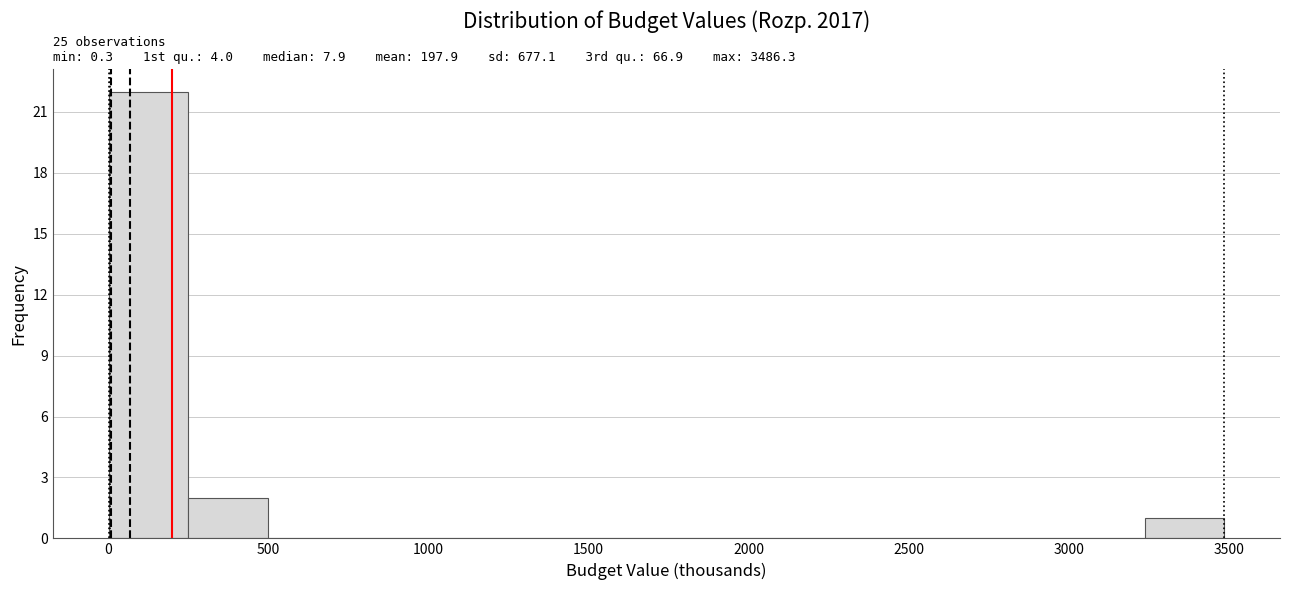

Which range on the x-axis has the tallest bar?

0 to 250